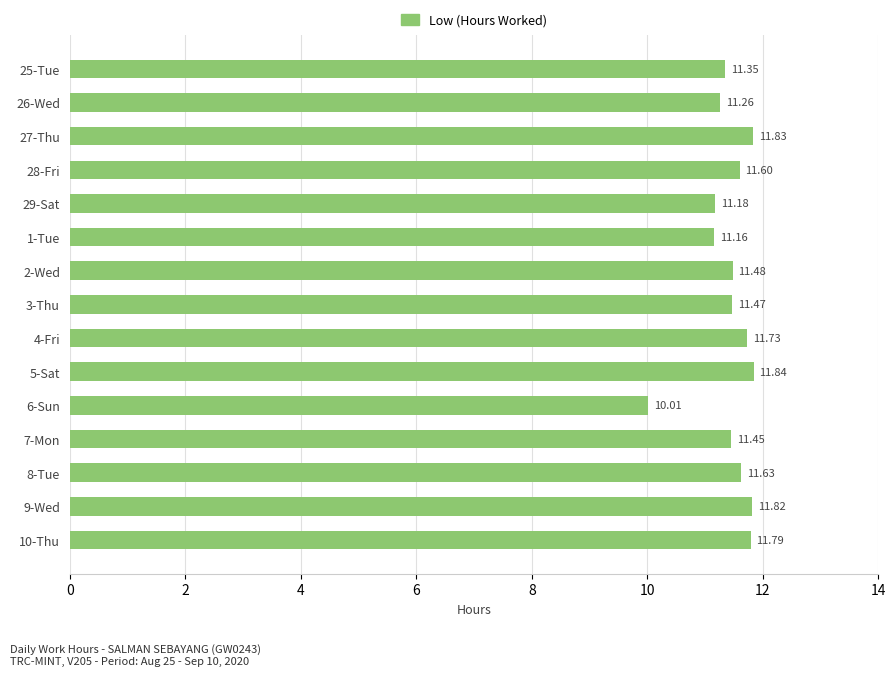

Rank the categories by value from highest to lowest.

5-Sat, 27-Thu, 9-Wed, 10-Thu, 4-Fri, 8-Tue, 28-Fri, 2-Wed, 3-Thu, 7-Mon, 25-Tue, 26-Wed, 29-Sat, 1-Tue, 6-Sun